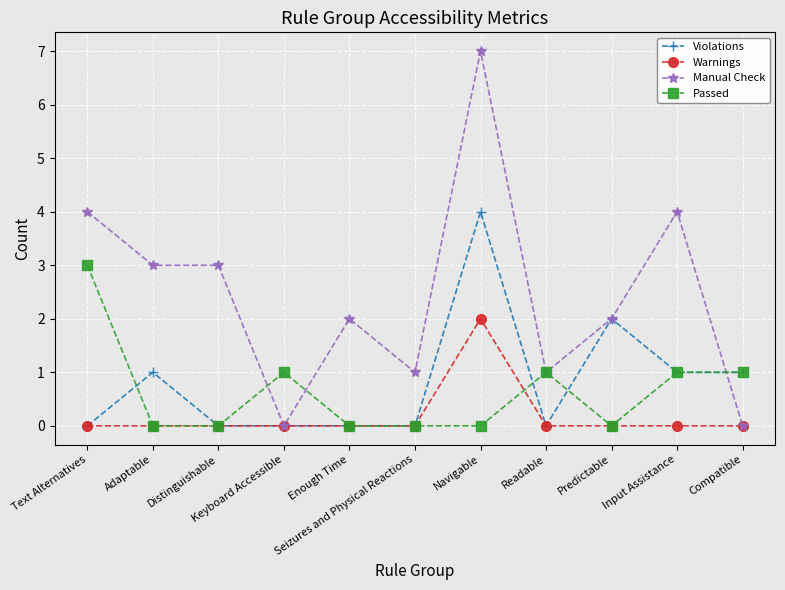

How many lines are shown in the chart?

4